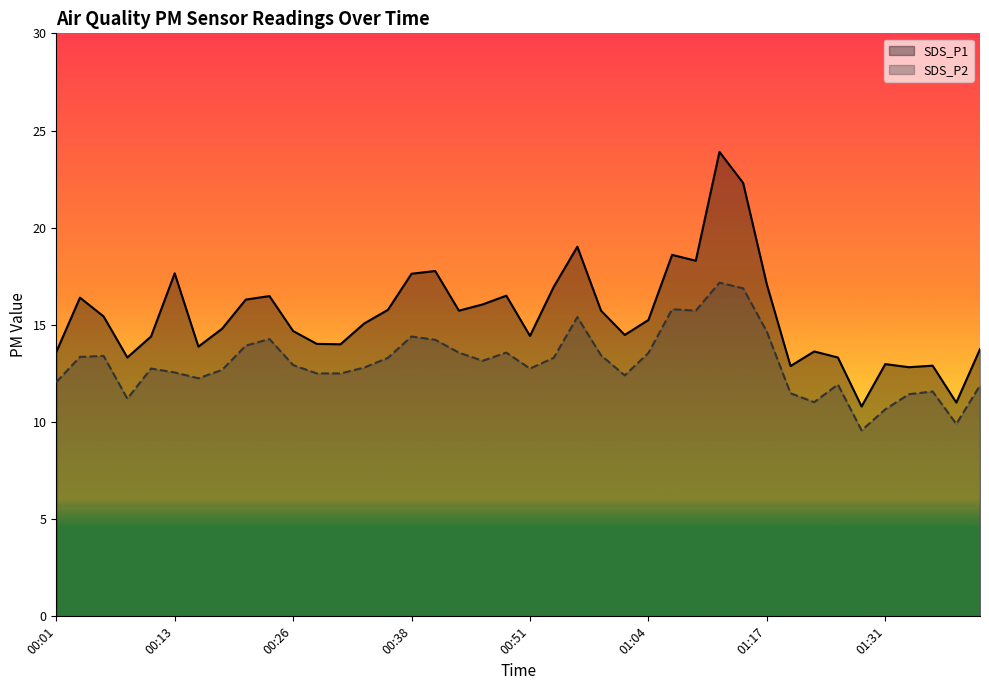

Rank the series by their average value, from lowest to highest.

SDS_P2, SDS_P1